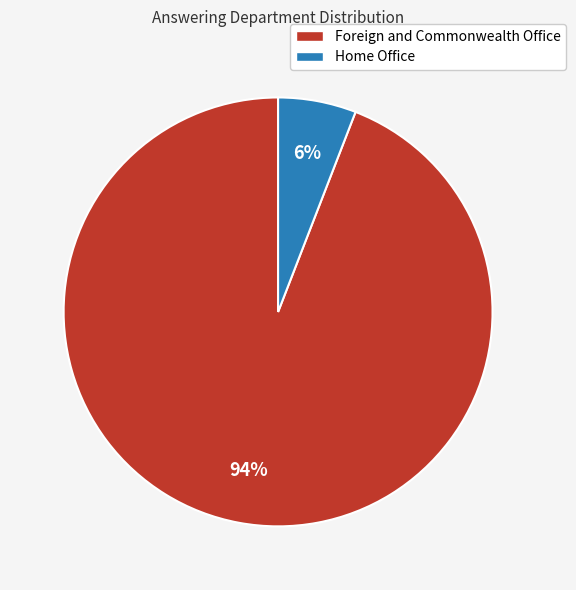

To the nearest percent, what portion does Foreign and Commonwealth Office represent?

94%